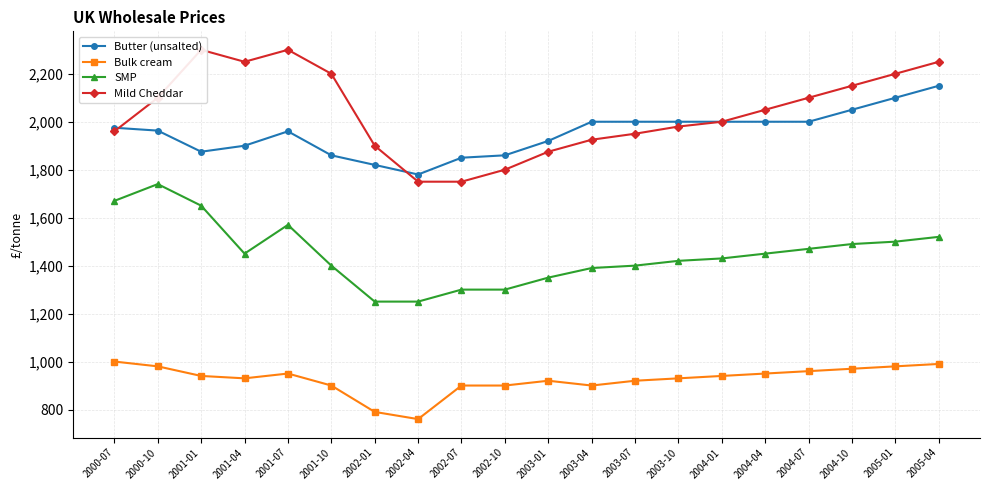

What is the value of the Bulk cream point at the 16th from the left?

950